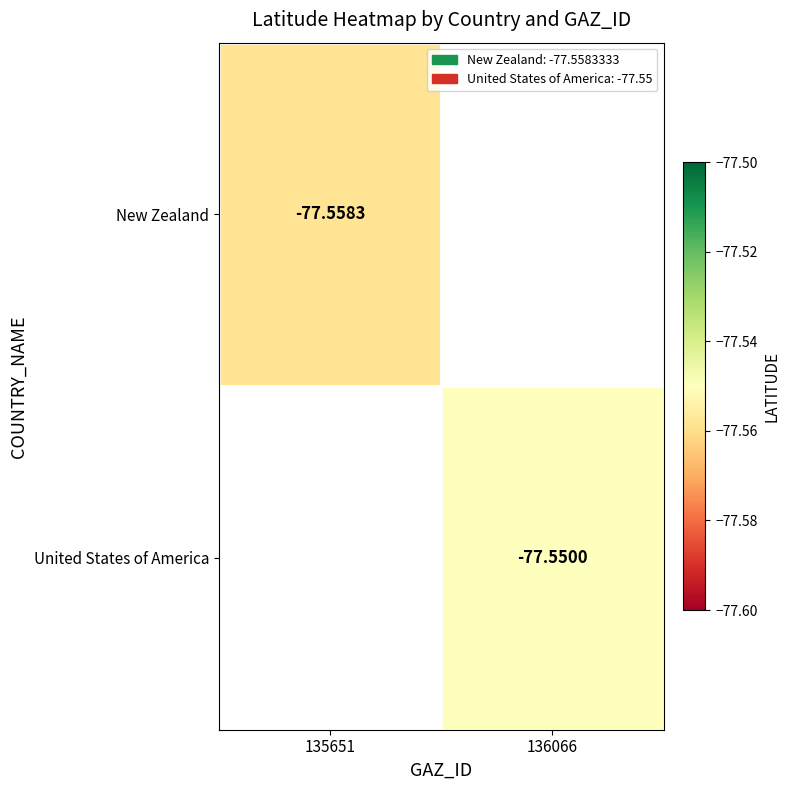

List the labels in order of New Zealand value, smallest first.

135651, 136066